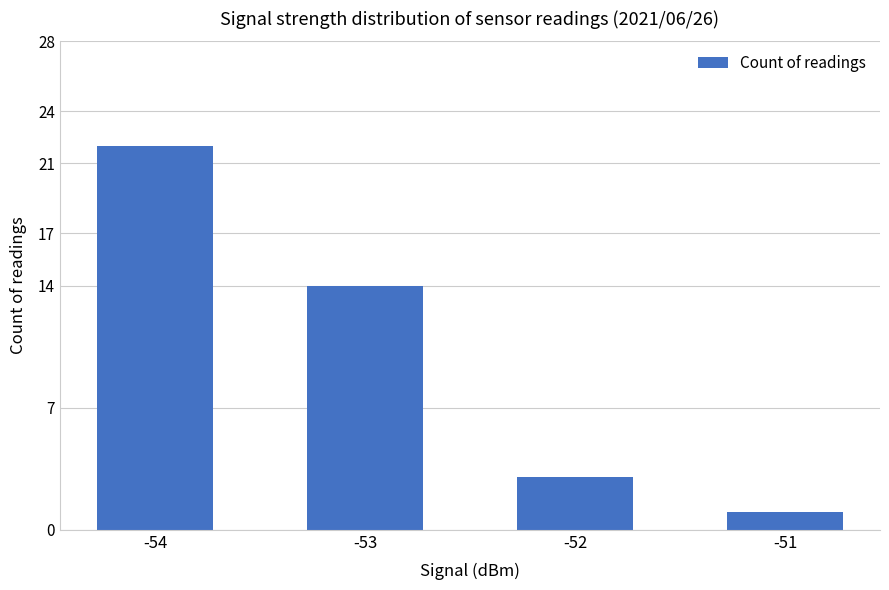

Between -51 and -54, which is larger?

-54